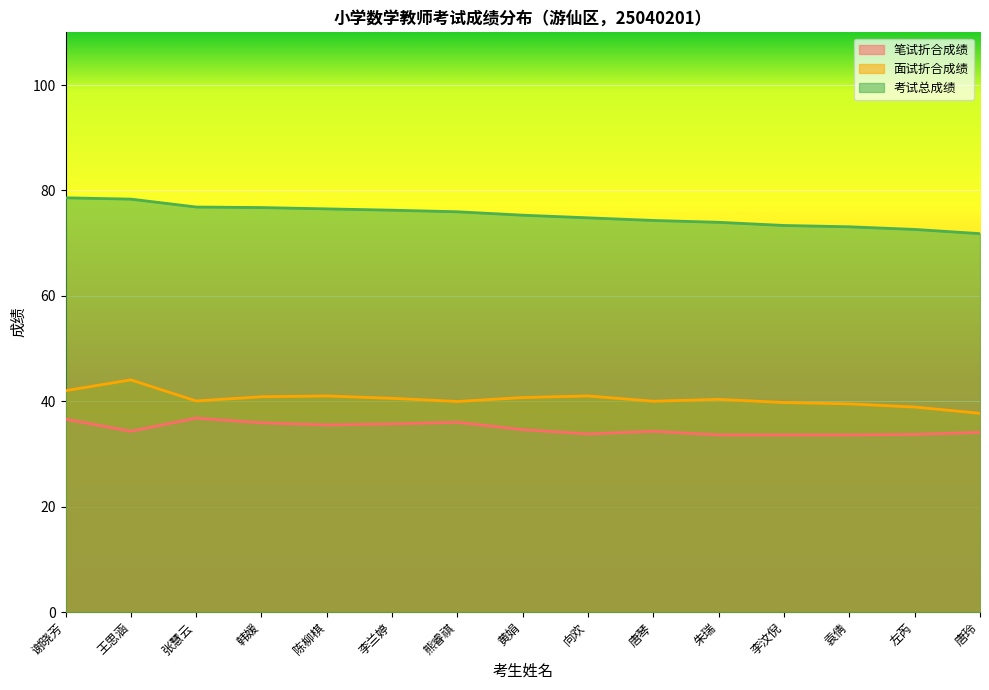

How many lines are shown in the chart?

3